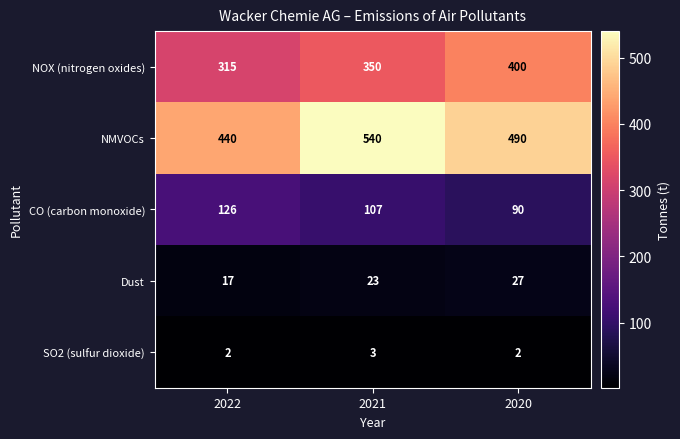

What is the difference between the highest and lowest values at 2022?

438